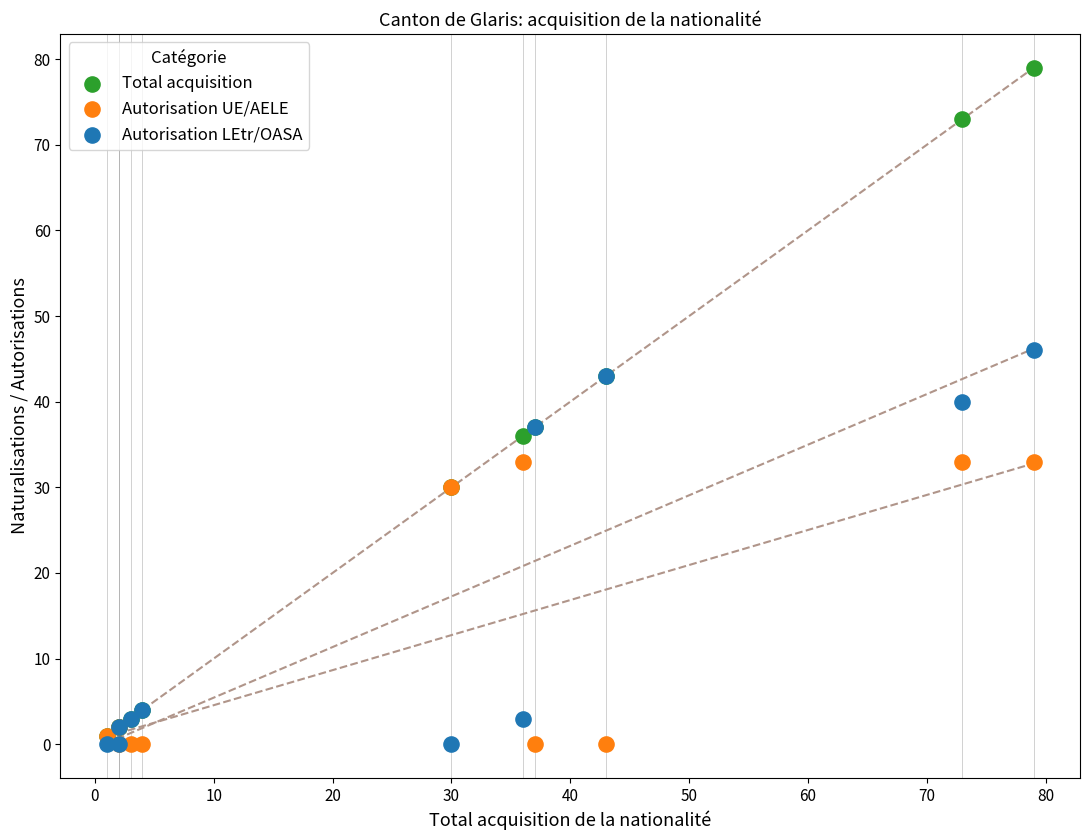

Across all series, what Y value is closest to 39?

40